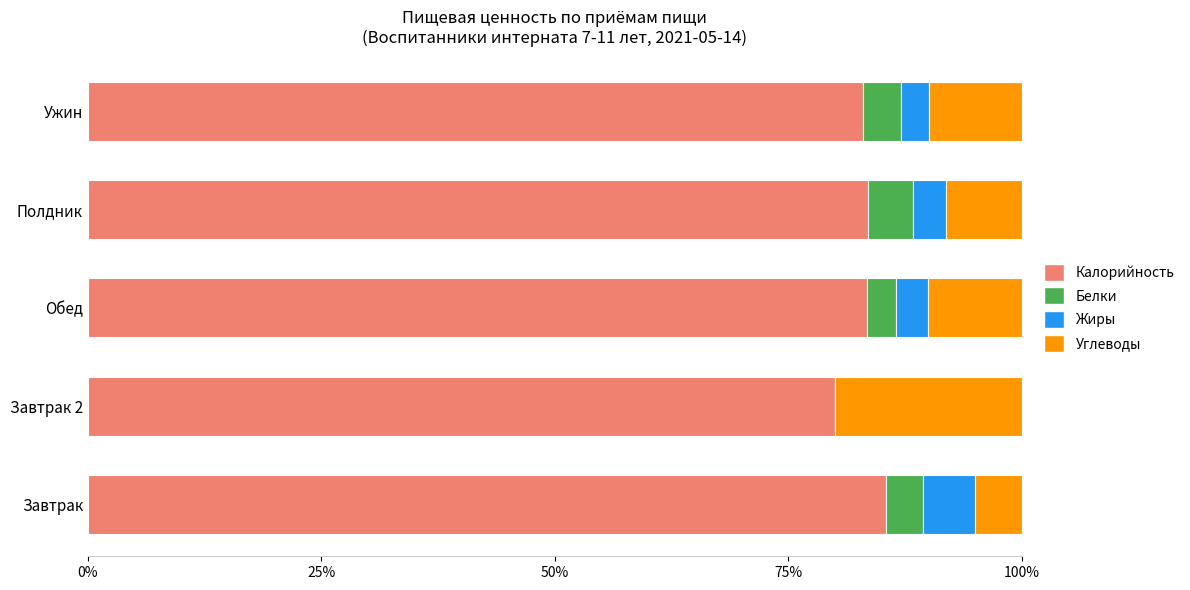

How many series are shown in this chart?

4